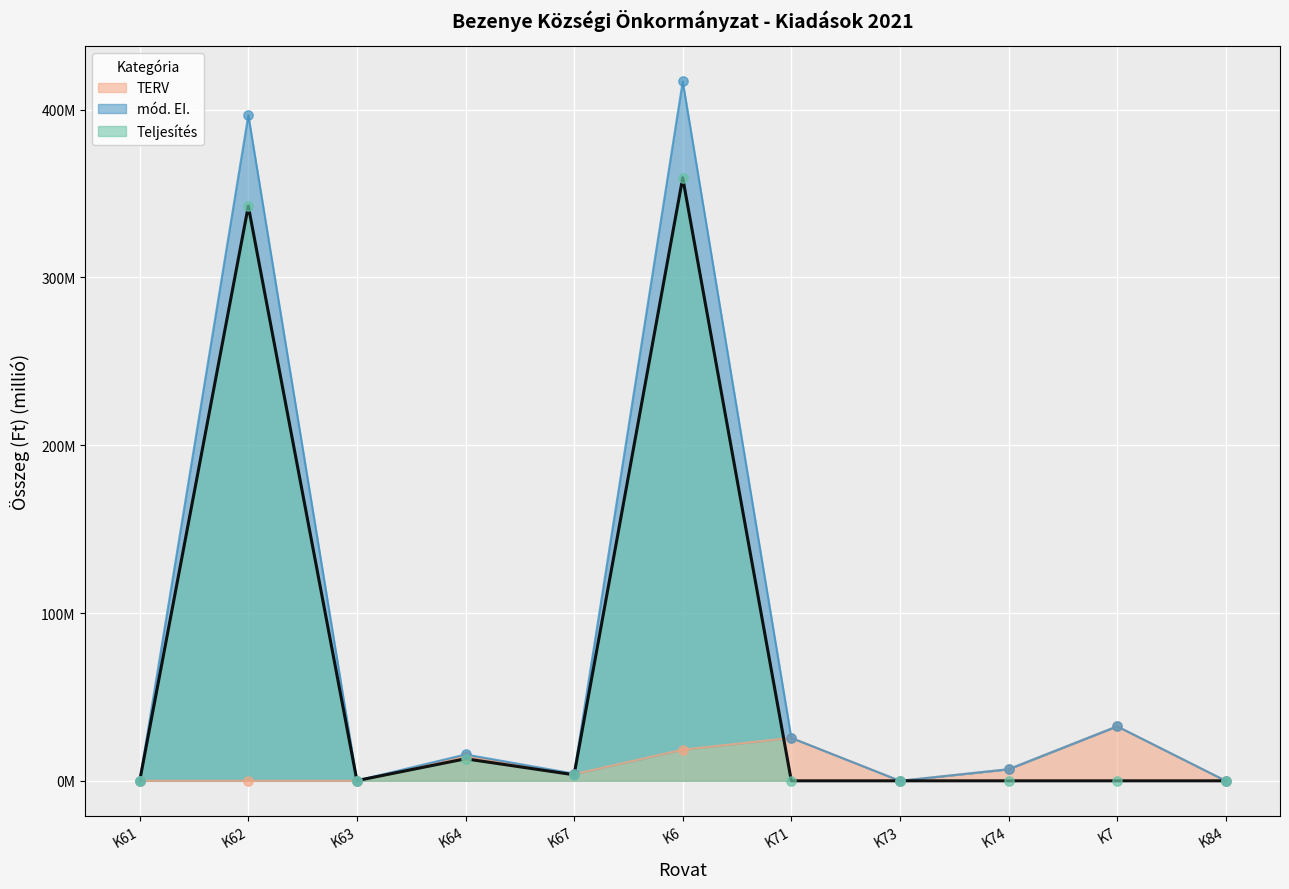

Which series has the largest Y range (max minus min)?

mod_EI